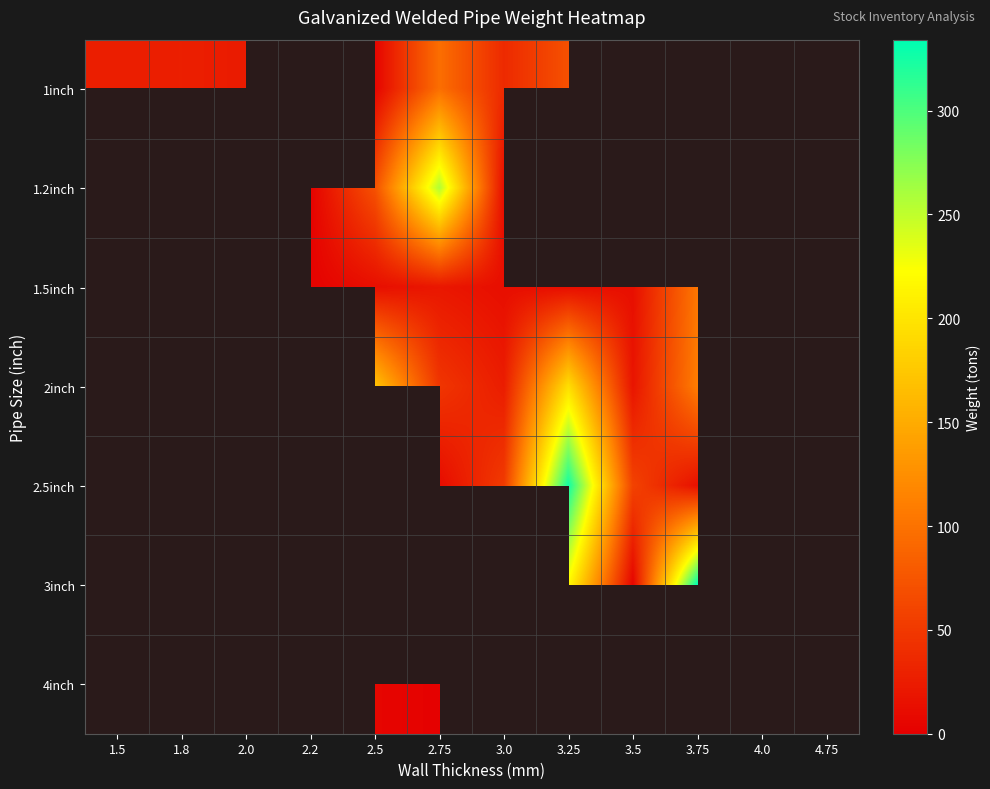

Is the value of 1inch at 3.75 greater than the value of 1.5inch at 3.75?

No